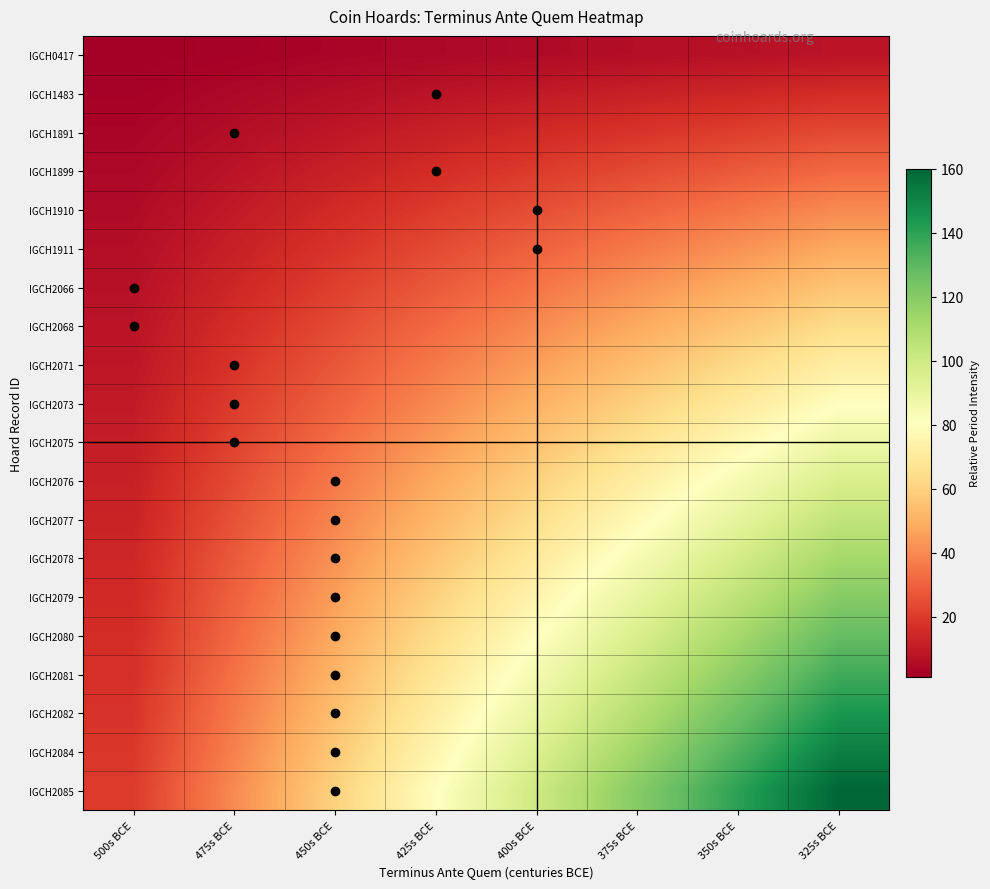

Which label corresponds to the largest value in the chart?

325s BCE